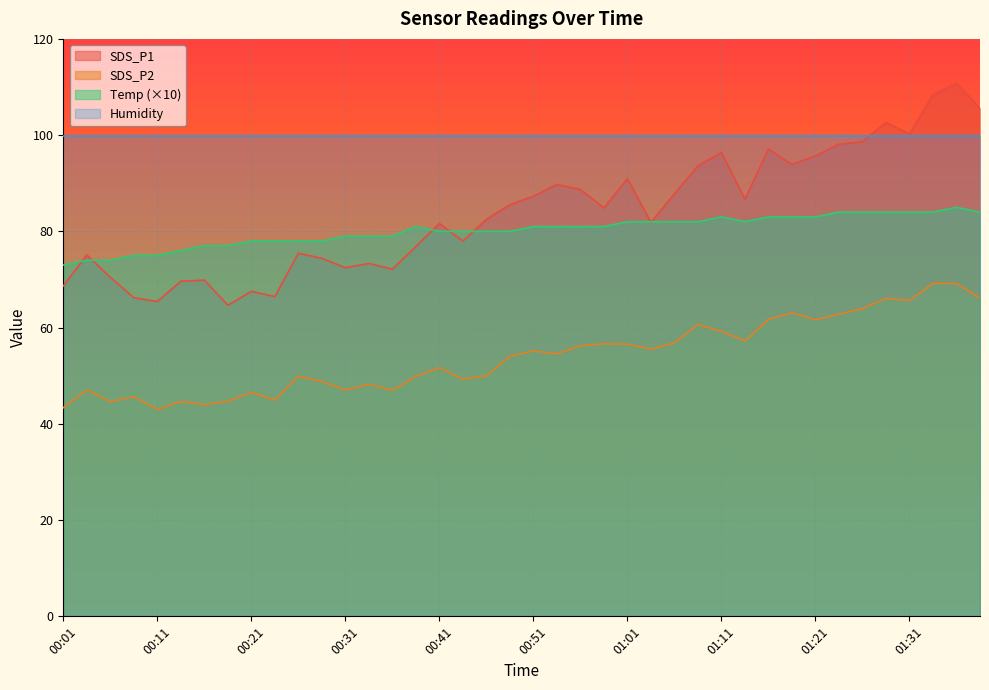

How many data points in Temp are less than 81?

19